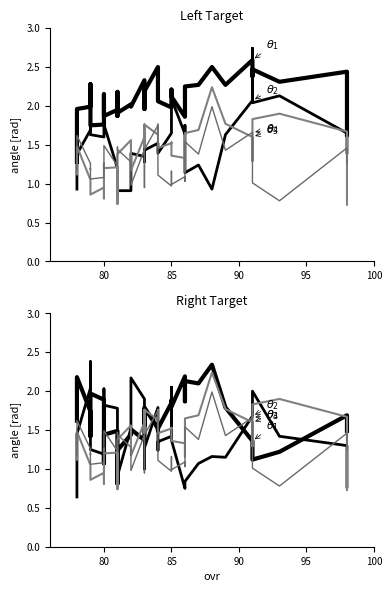

Rank the series by their average value, from highest to lowest.

$\theta_1$, $\theta_2$, $\theta_3$, $\theta_4$